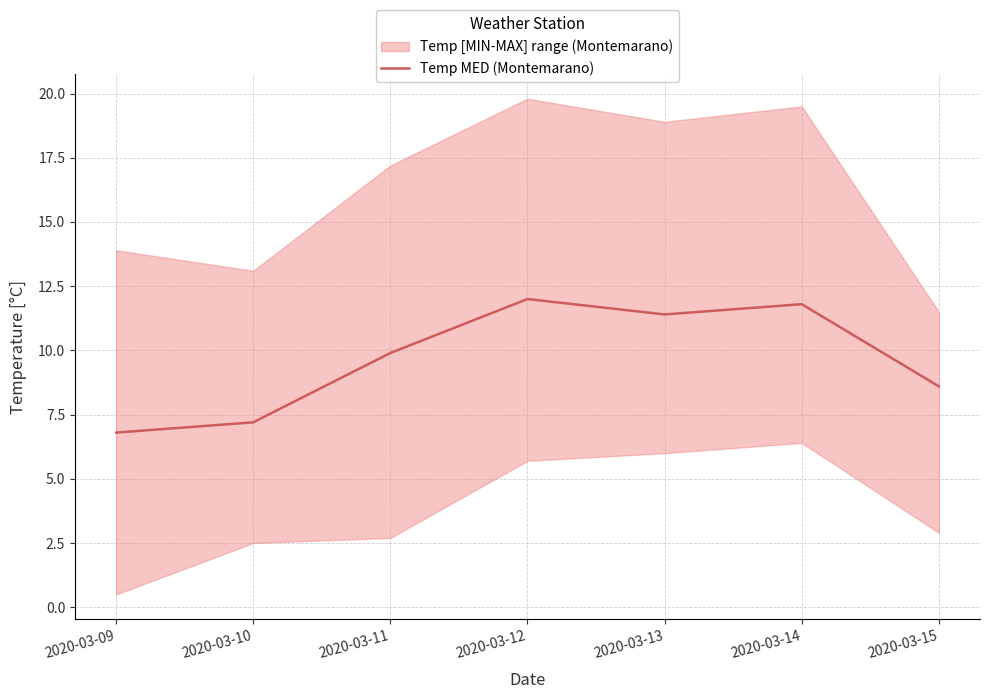

Reading right to left, transcribe all the data shown in this chart.

2020-03-15=8.6	2020-03-14=11.8	2020-03-13=11.4	2020-03-12=12.0	2020-03-11=9.9	2020-03-10=7.2	2020-03-09=6.8